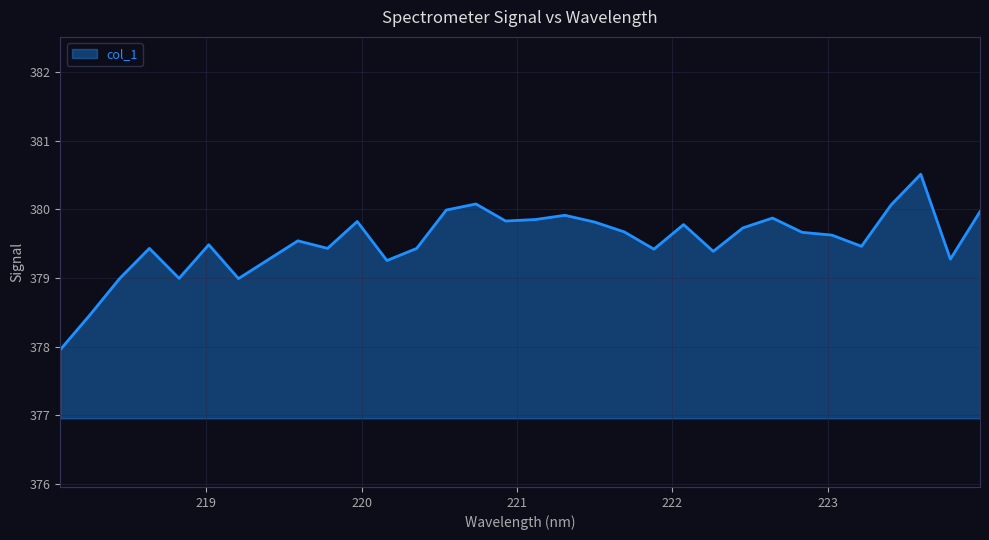

What is the smallest value displayed?

378.0